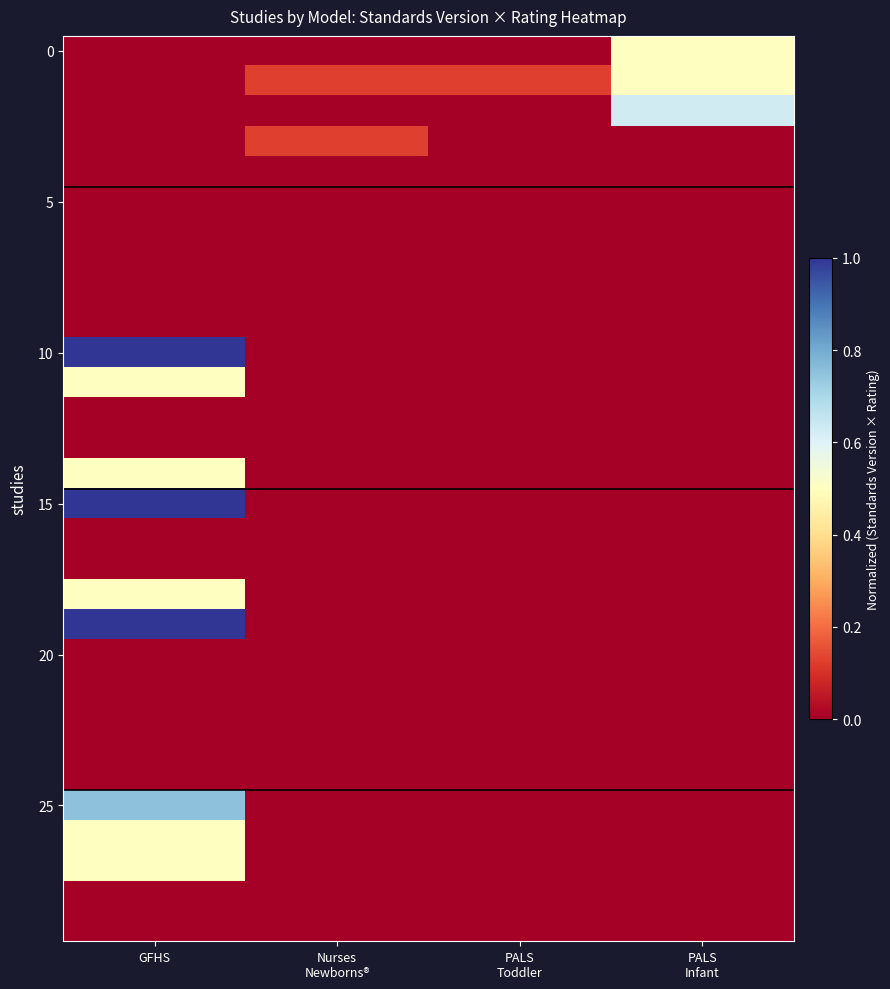

How many series are shown in this chart?

30